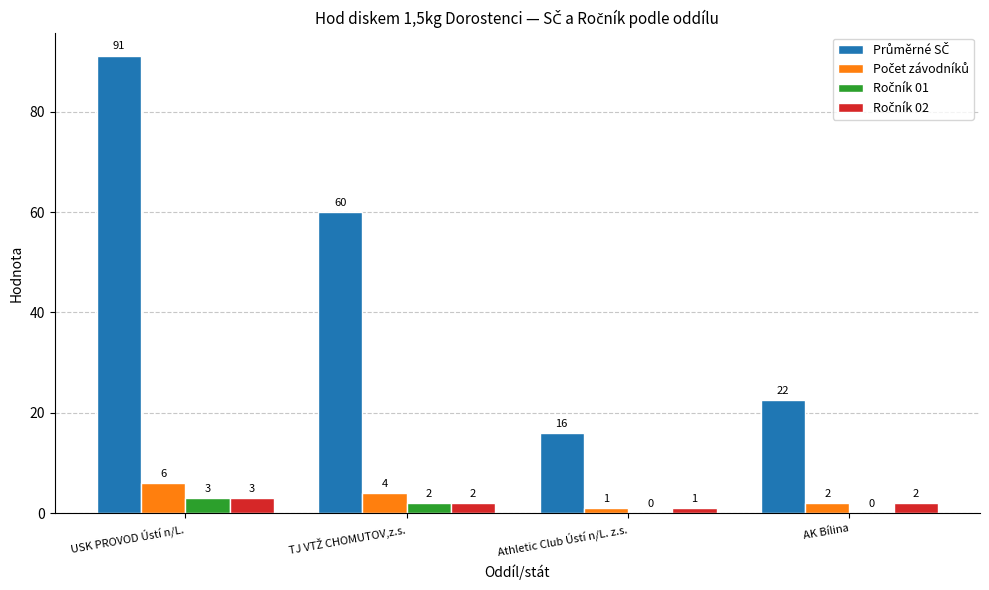

What is the greatest value displayed?

91.2